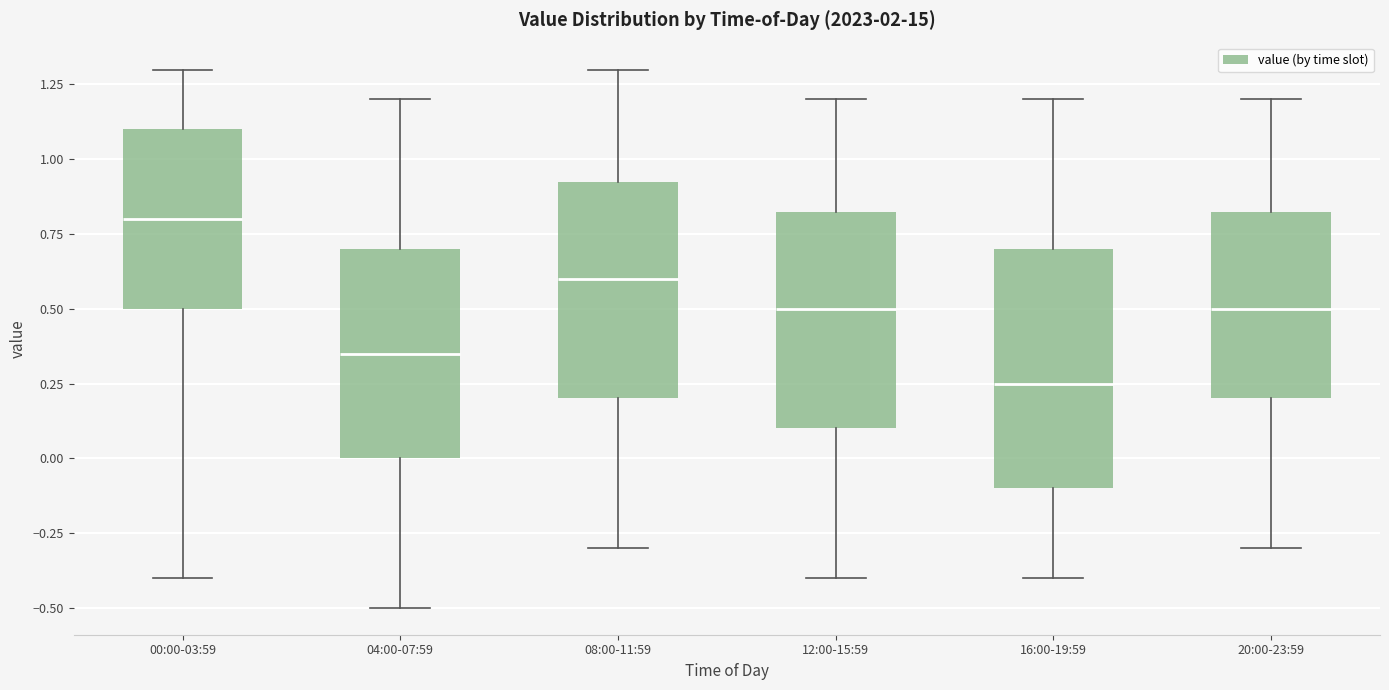

Which box has the lowest median line?

16:00-19:59